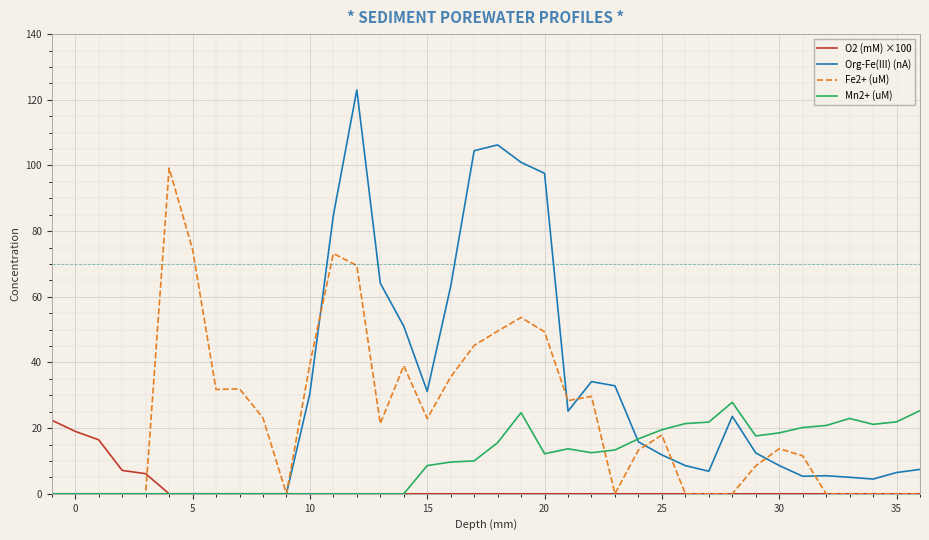

Which series has the widest spread of values?

Org-Fe(III) (nA)